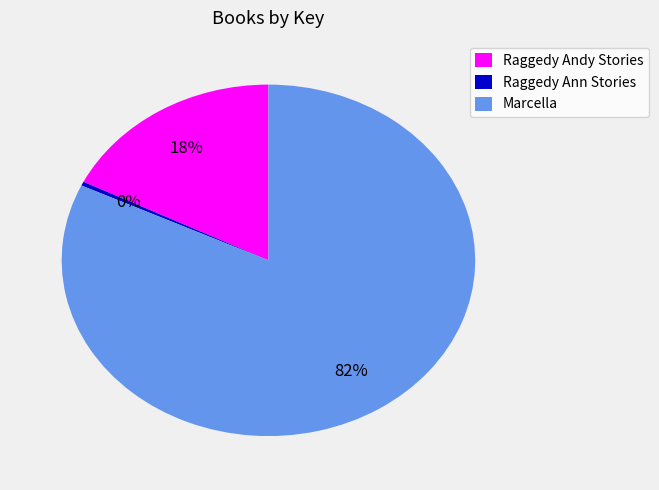

What percentage is the Marcella slice, to the nearest percent?

82%